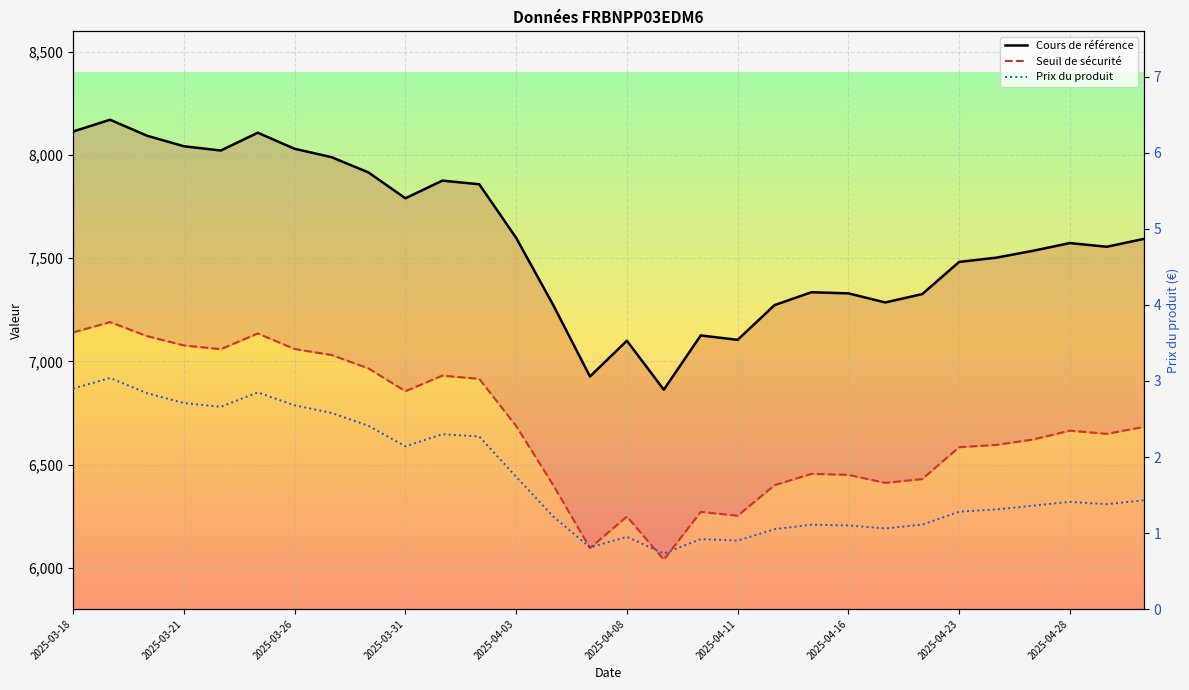

At how many categories does at least one series exceed 2452?

30